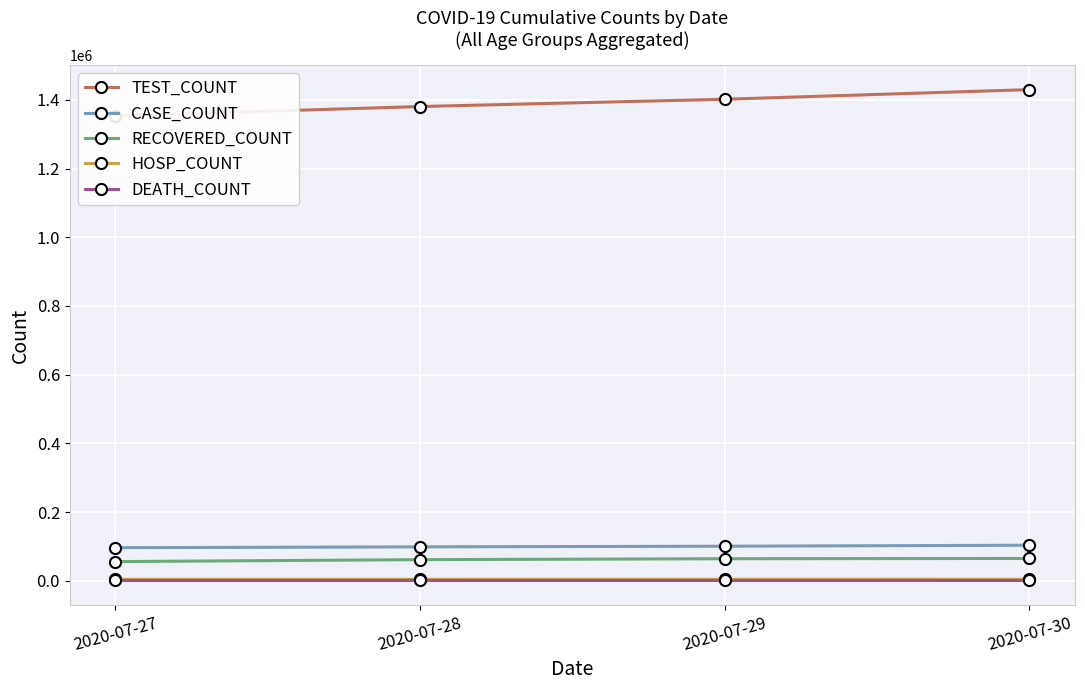

The value of CASE_COUNT at 2020-07-28 is 139372. True or false?

False